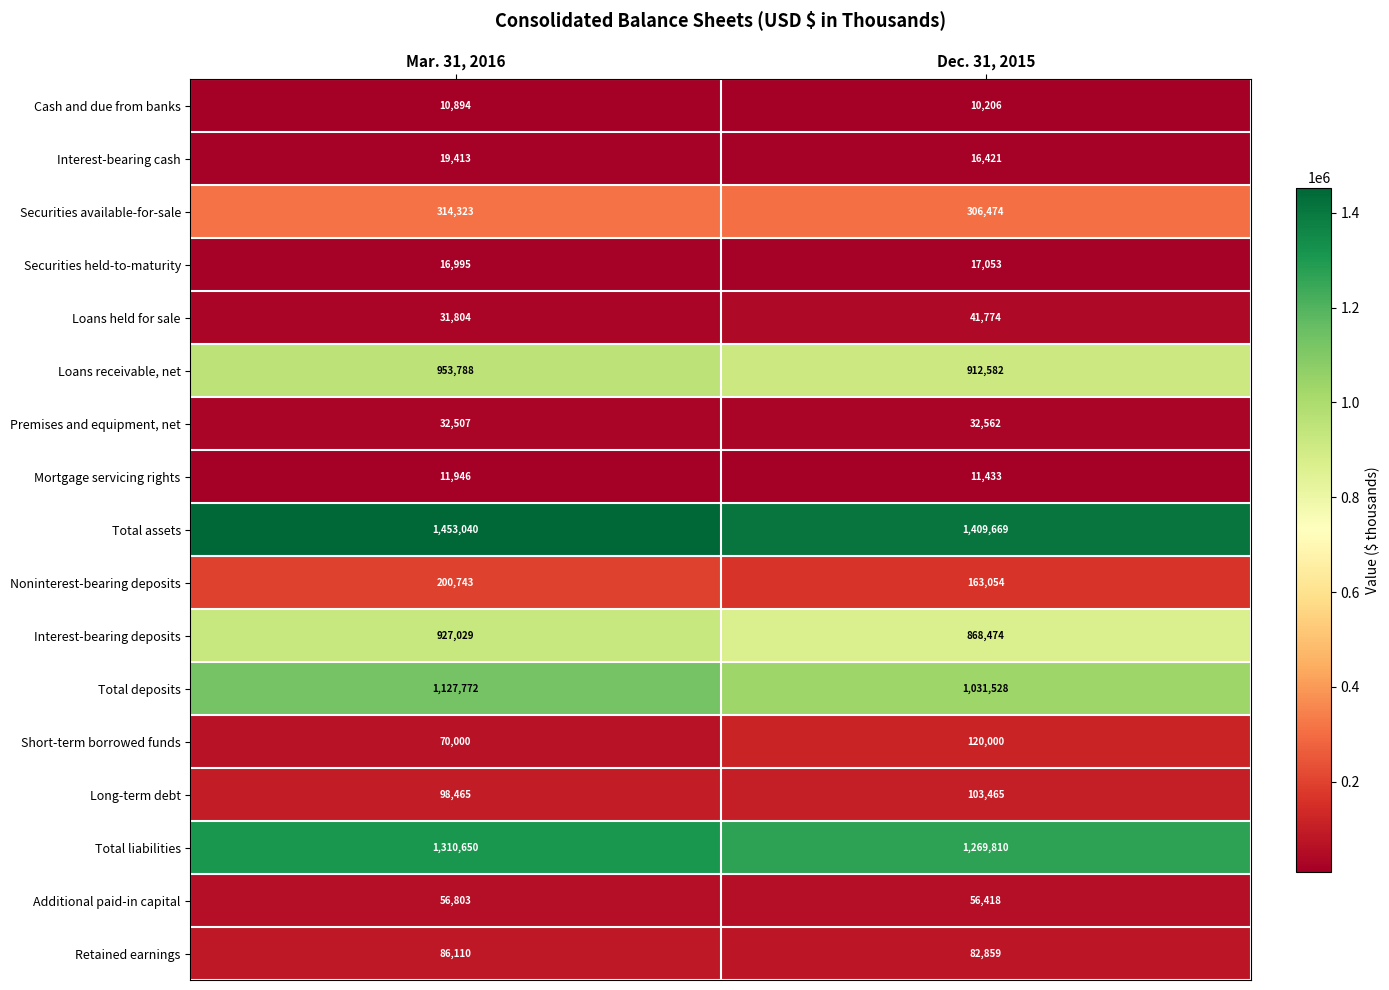

List the series in order of their peak value, highest first.

Total assets, Total liabilities, Total deposits, Loans receivable, net, Interest-bearing deposits, Securities available-for-sale, Noninterest-bearing deposits, Short-term borrowed funds, Long-term debt, Retained earnings, Additional paid-in capital, Loans held for sale, Premises and equipment, net, Interest-bearing cash, Securities held-to-maturity, Mortgage servicing rights, Cash and due from banks